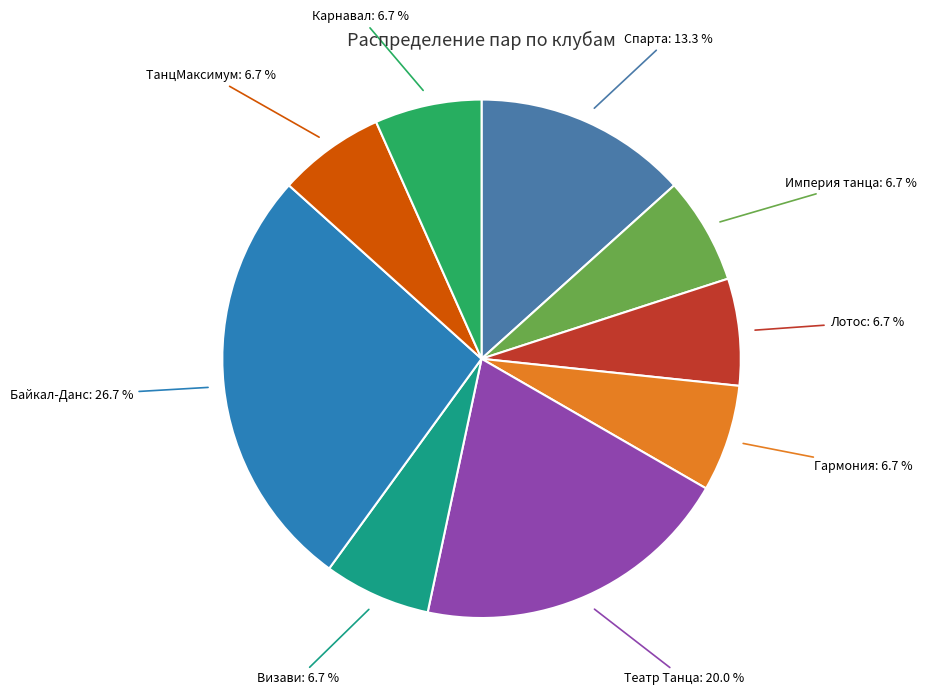

How many slices are in this pie chart?

9